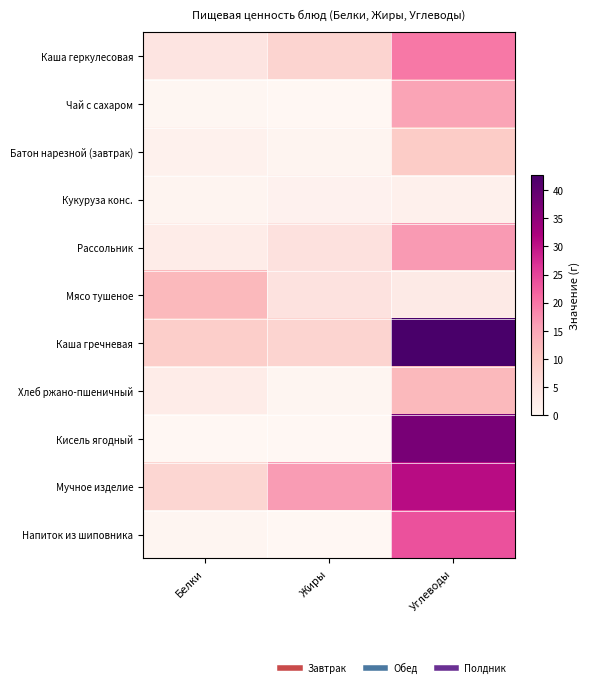

How many series are shown in this chart?

11